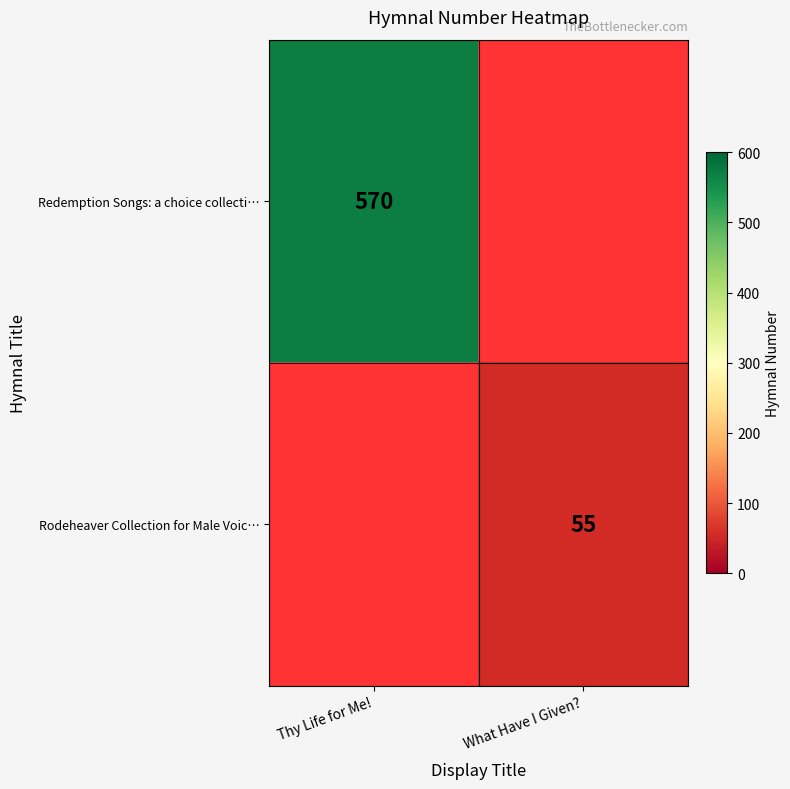

Is it true that Rodeheaver Collection for Male Voic… equals 30 at What Have I Given??

False